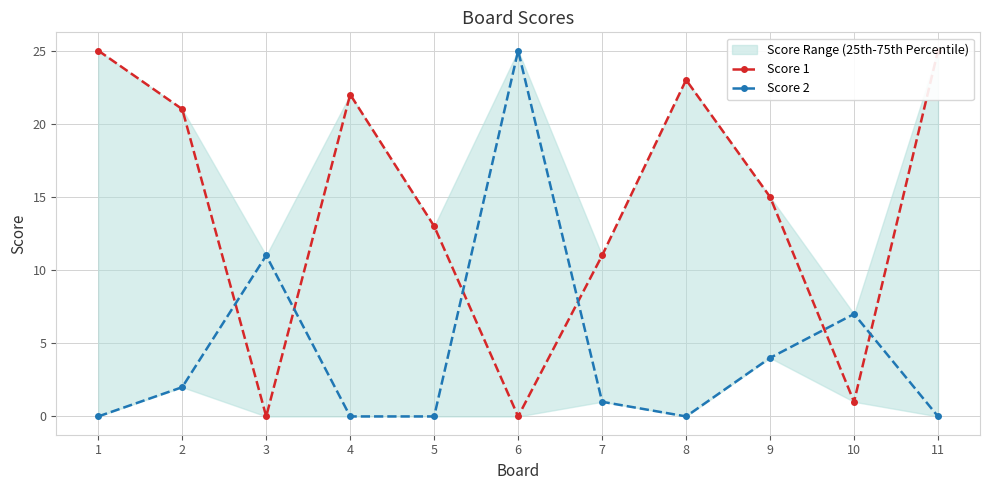

Is it true that Score 1 equals 15 at 1?

False